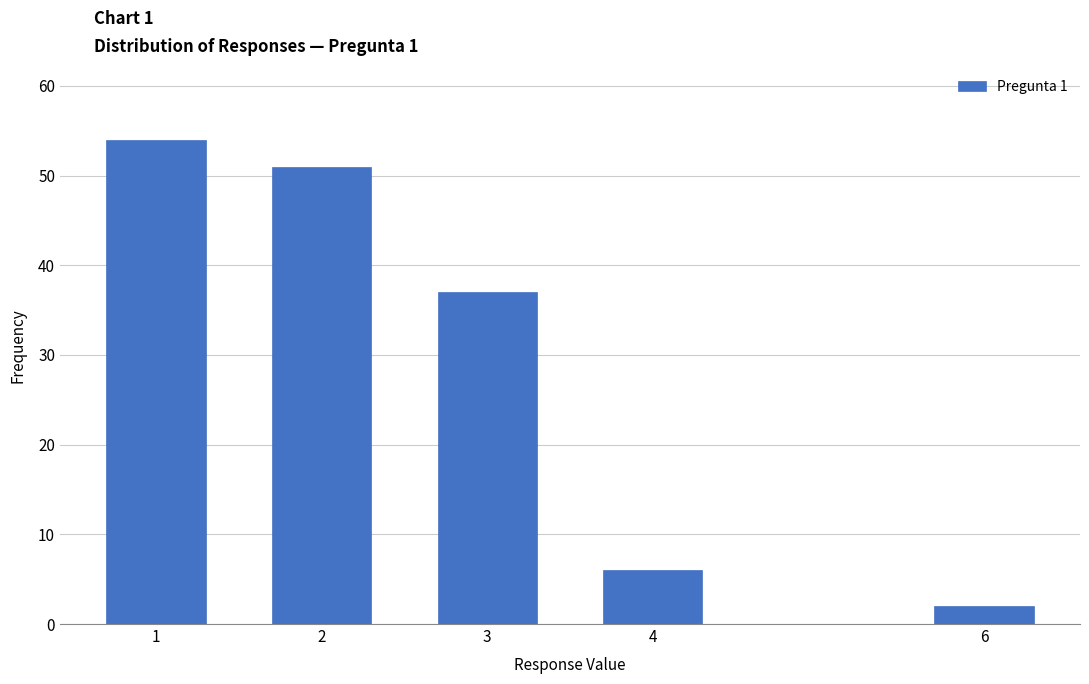

Reading right to left, list all the values displayed in this chart.

2	6	37	51	54